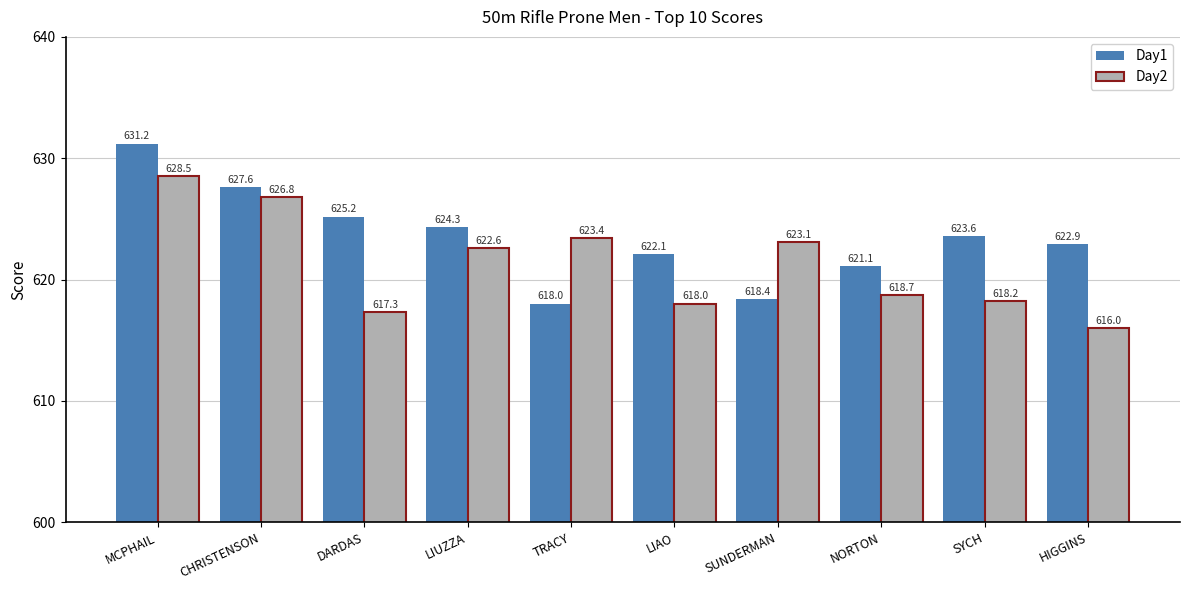

What is the total value across all series at HIGGINS?

1238.9